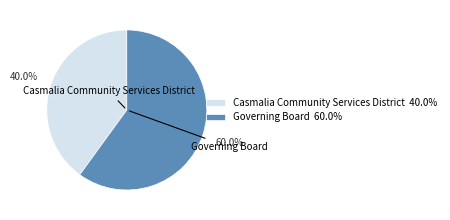

What percentage do Casmalia Community Services District and Governing Board together represent?

100.0%